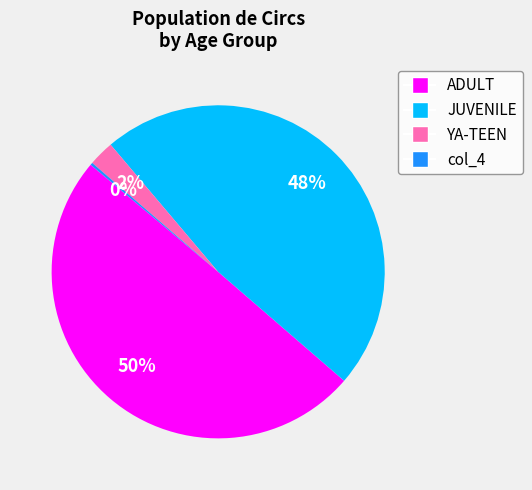

Between JUVENILE and ADULT, which is larger?

ADULT